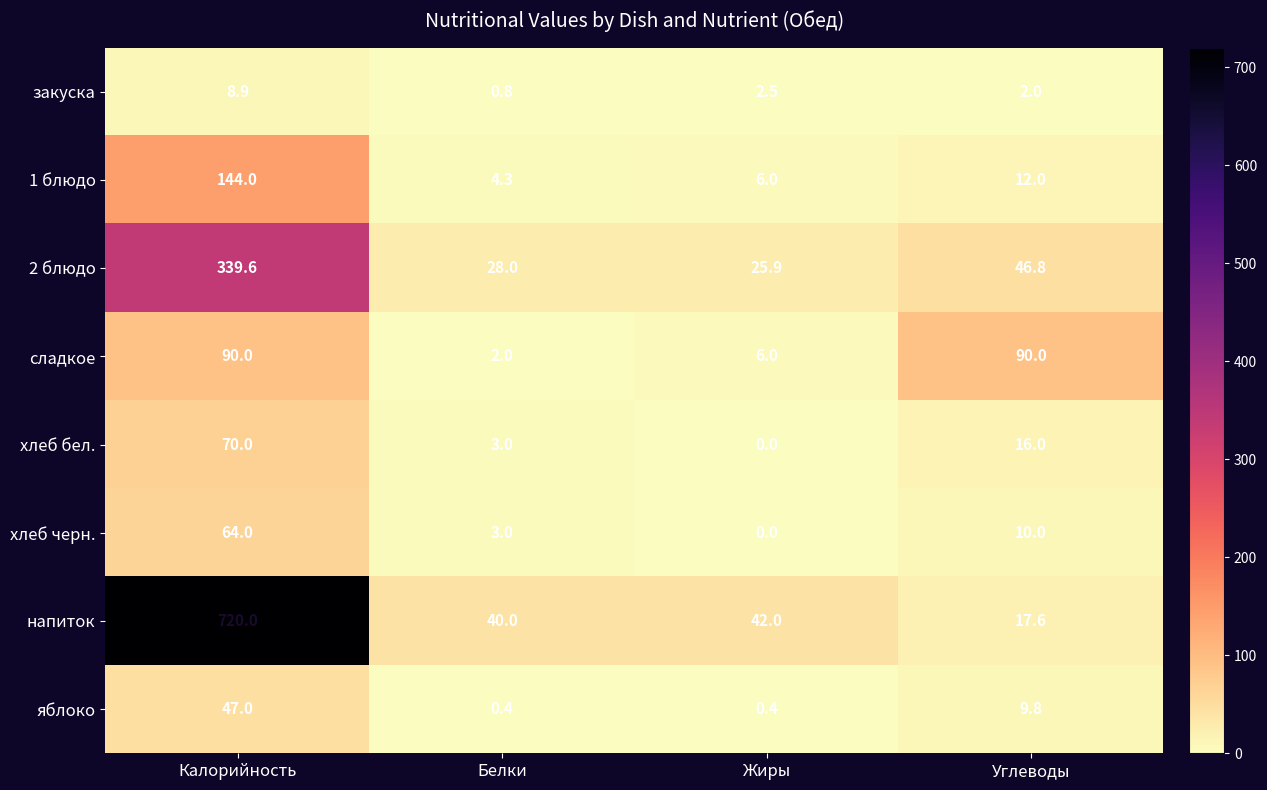

Which category has the lowest value across all series?

Жиры